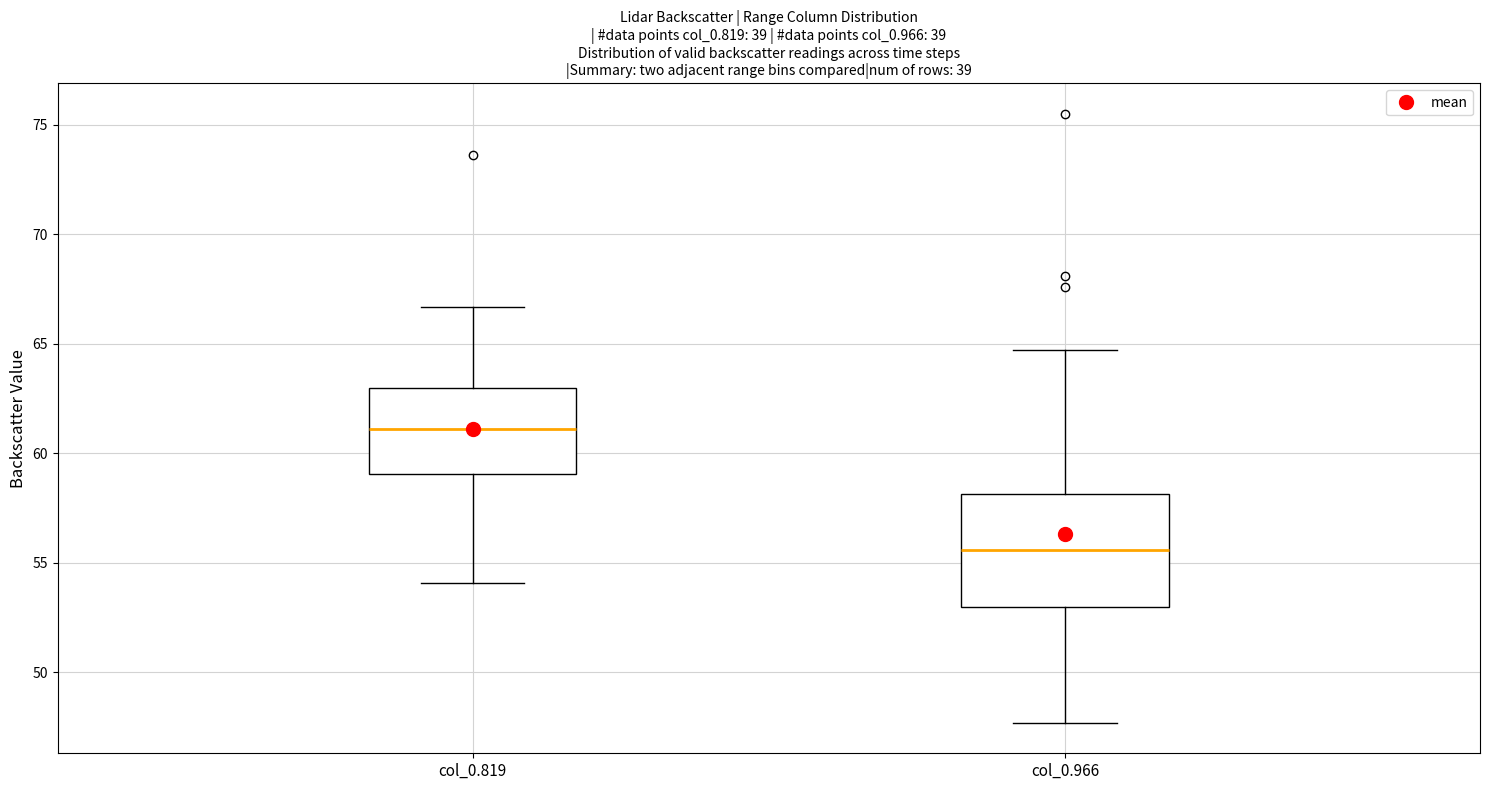

Reading left to right, transcribe this box plot: for each box, give where its median line is, the range the box spans, and where its two whiskers end, as read against the y-axis. The values are not printed on the chart, so give them approximately, as read against the axis.

col_0.819: median 61.0, box 59.0 to 63.0, whiskers 54.0 to 66.5
col_0.966: median 55.5, box 53.0 to 58.0, whiskers 47.5 to 64.5